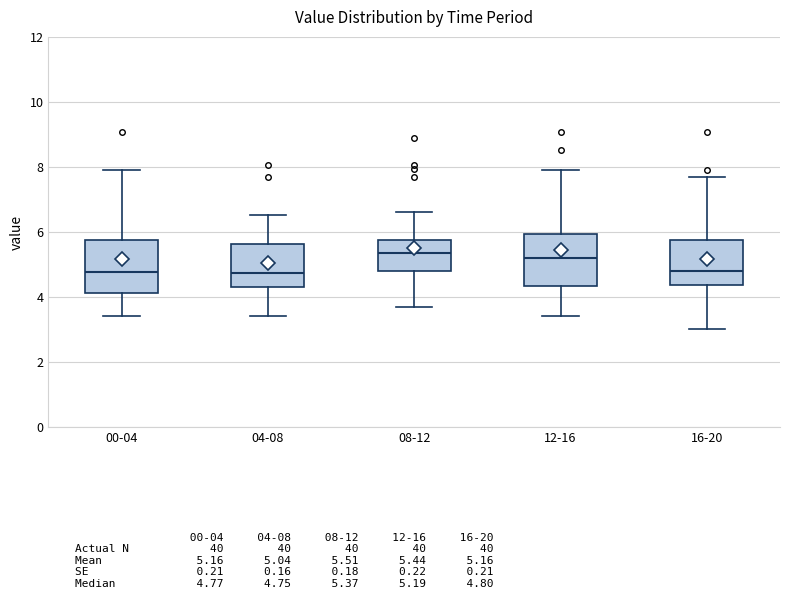

Reading left to right, transcribe this box plot: for each box, give where its median line is, the range the box spans, and where its two whiskers end, as read against the y-axis. The values are not printed on the chart, so give them approximately, as read against the axis.

00-04: median 4.8, box 4.2 to 5.8, whiskers 3.4 to 8.0
04-08: median 4.8, box 4.2 to 5.6, whiskers 3.4 to 6.6
08-12: median 5.4, box 4.8 to 5.8, whiskers 3.8 to 6.6
12-16: median 5.2, box 4.4 to 6.0, whiskers 3.4 to 8.0
16-20: median 4.8, box 4.4 to 5.8, whiskers 3.0 to 7.8